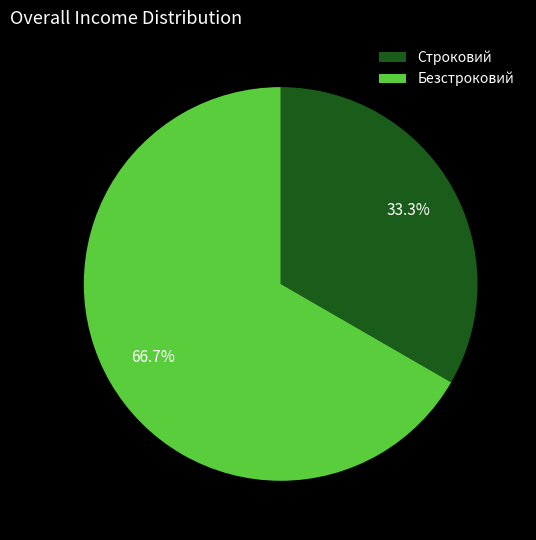

Do Строковий and Безстроковий together represent more than half of the pie?

Yes